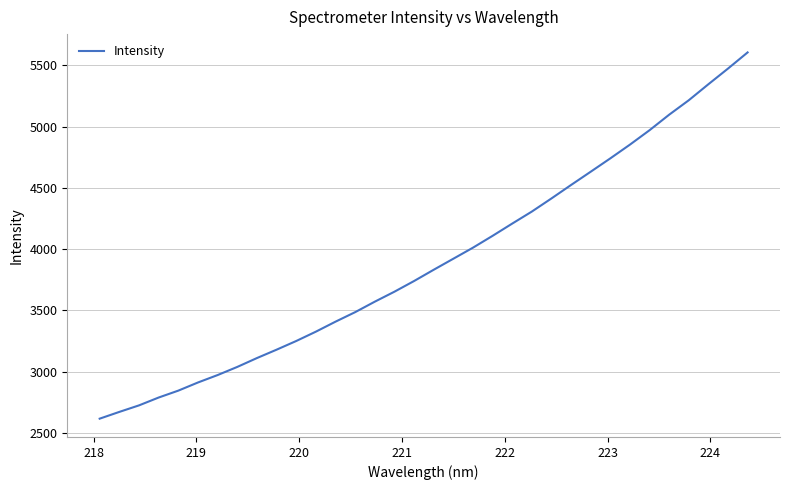

Does the chart display data point markers on the line(s)?

No